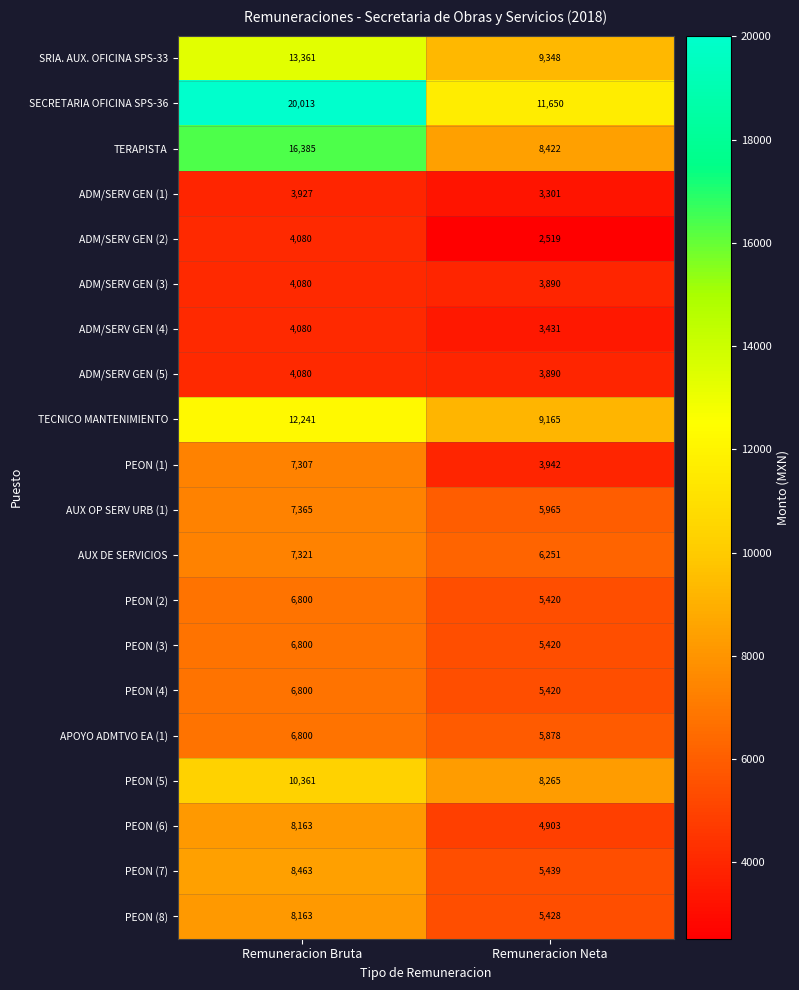

Which series has the widest spread of values?

SECRETARIA OFICINA SPS-36